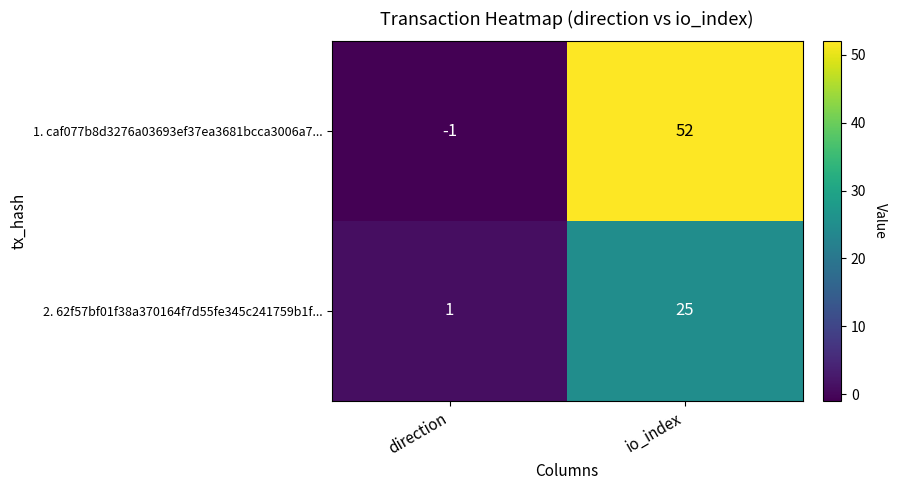

Is it true that 1. caf077b8d3276a03693ef37ea3681bcca3006a7... equals 52 at io_index?

True